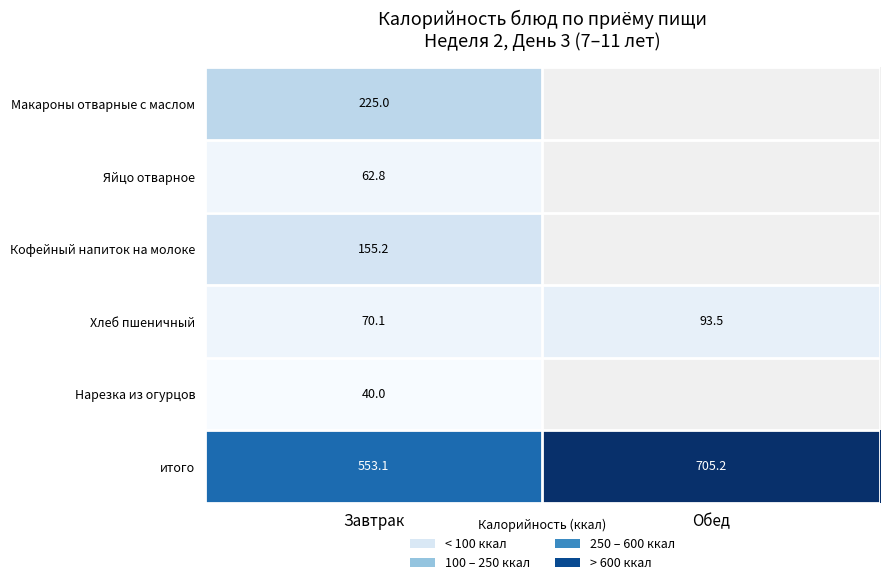

At Завтрак, list the series in order from smallest to largest.

Нарезка из огурцов, Яйцо отварное, Хлеб пшеничный, Кофейный напиток на молоке, Макароны отварные с маслом, итого